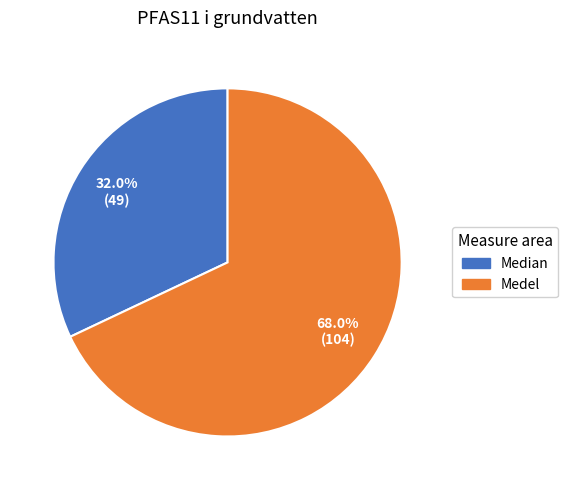

Which slice is the largest?

Medel